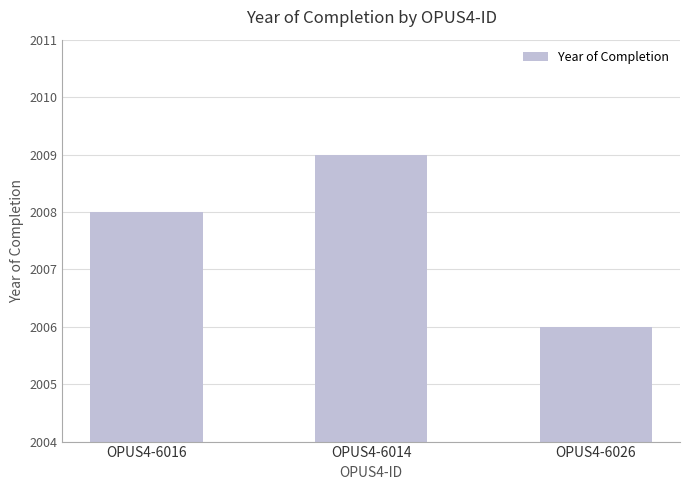

How many data points does each series have?

3